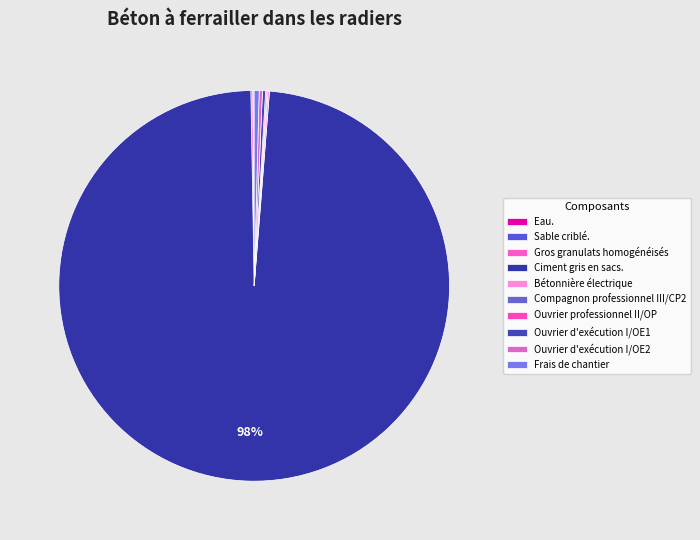

What is the total percentage of Ouvrier professionnel II/OP and Sable criblé.?

0.2%